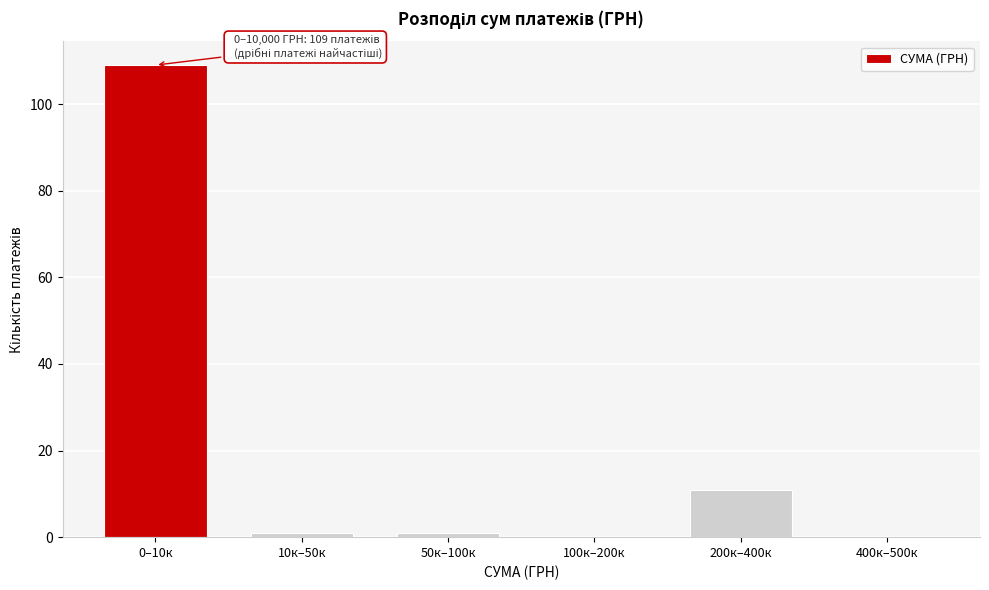

Reading left to right, extract all data points from this chart.

0–10к=109	10к–50к=1	50к–100к=1	100к–200к=0	200к–400к=11	400к–500к=0